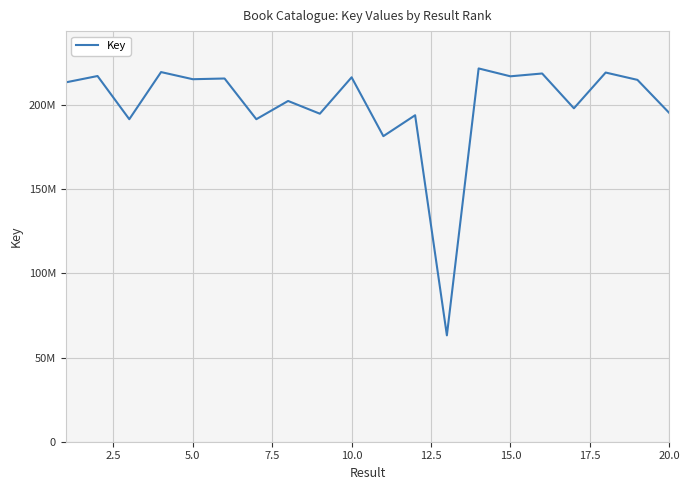

Does the chart have visible grid lines?

Yes